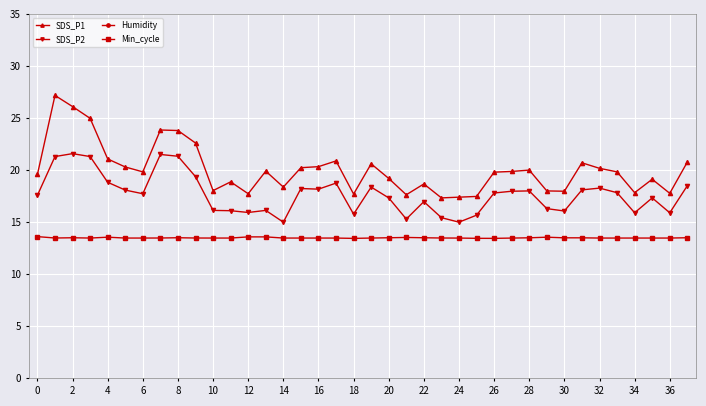

Which series has the largest range (max minus min)?

SDS_P1